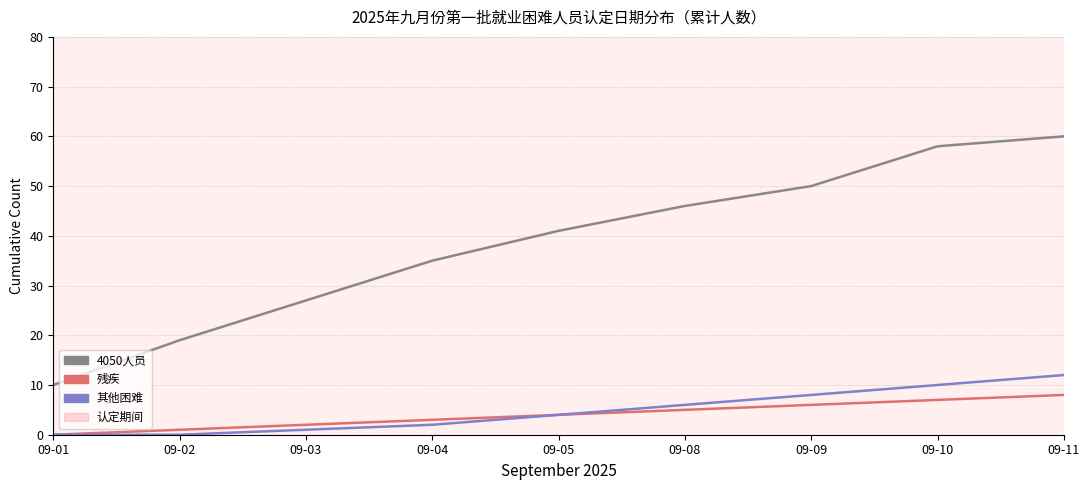

How many 残疾 values are between 2 and 6?

5